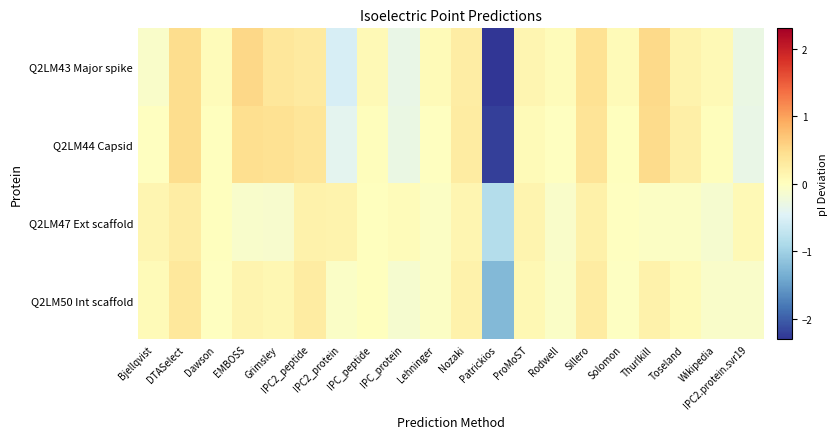

Reading left to right, transcribe all the data shown in this chart.

Q2LM43 Major spike: Bjellqvist=-0.1	DTASelect=0.5	Dawson=0.0	EMBOSS=0.5	Grimsley=0.3	IPC2_peptide=0.3	IPC2_protein=-0.5	IPC_peptide=0.1	IPC_protein=-0.3	Lehninger=0.1	Nozaki=0.3	Patrickios=-2.3	ProMoST=0.1	Rodwell=0.0	Sillero=0.4	Solomon=0.1	Thurlkill=0.5	Toseland=0.2	Wikipedia=0.1	IPC2.protein.svr19=-0.3
Q2LM44 Capsid: Bjellqvist=-0.0	DTASelect=0.5	Dawson=0.0	EMBOSS=0.5	Grimsley=0.4	IPC2_peptide=0.4	IPC2_protein=-0.4	IPC_peptide=0.0	IPC_protein=-0.3	Lehninger=-0.0	Nozaki=0.3	Patrickios=-2.2	ProMoST=0.1	Rodwell=-0.0	Sillero=0.4	Solomon=0.0	Thurlkill=0.5	Toseland=0.2	Wikipedia=0.0	IPC2.protein.svr19=-0.3
Q2LM47 Ext scaffold: Bjellqvist=0.1	DTASelect=0.3	Dawson=0.0	EMBOSS=-0.1	Grimsley=-0.1	IPC2_peptide=0.2	IPC2_protein=0.2	IPC_peptide=0.0	IPC_protein=0.0	Lehninger=-0.0	Nozaki=0.1	Patrickios=-0.8	ProMoST=0.2	Rodwell=-0.1	Sillero=0.2	Solomon=-0.0	Thurlkill=-0.0	Toseland=-0.0	Wikipedia=-0.1	IPC2.protein.svr19=0.1
Q2LM50 Int scaffold: Bjellqvist=0.1	DTASelect=0.3	Dawson=-0.0	EMBOSS=0.1	Grimsley=0.1	IPC2_peptide=0.3	IPC2_protein=-0.1	IPC_peptide=0.0	IPC_protein=-0.1	Lehninger=-0.0	Nozaki=0.2	Patrickios=-1.3	ProMoST=0.1	Rodwell=-0.1	Sillero=0.3	Solomon=-0.0	Thurlkill=0.2	Toseland=0.1	Wikipedia=-0.1	IPC2.protein.svr19=-0.1